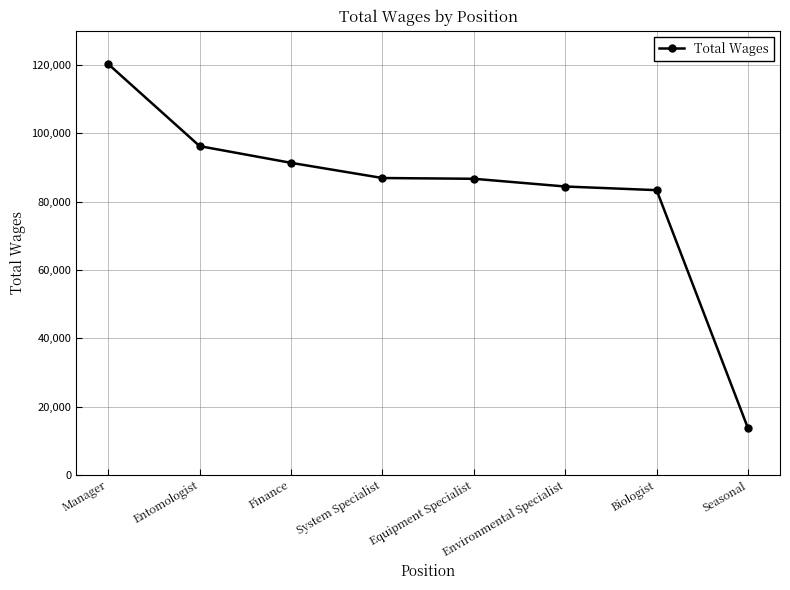

Does the chart display data point markers on the line(s)?

Yes